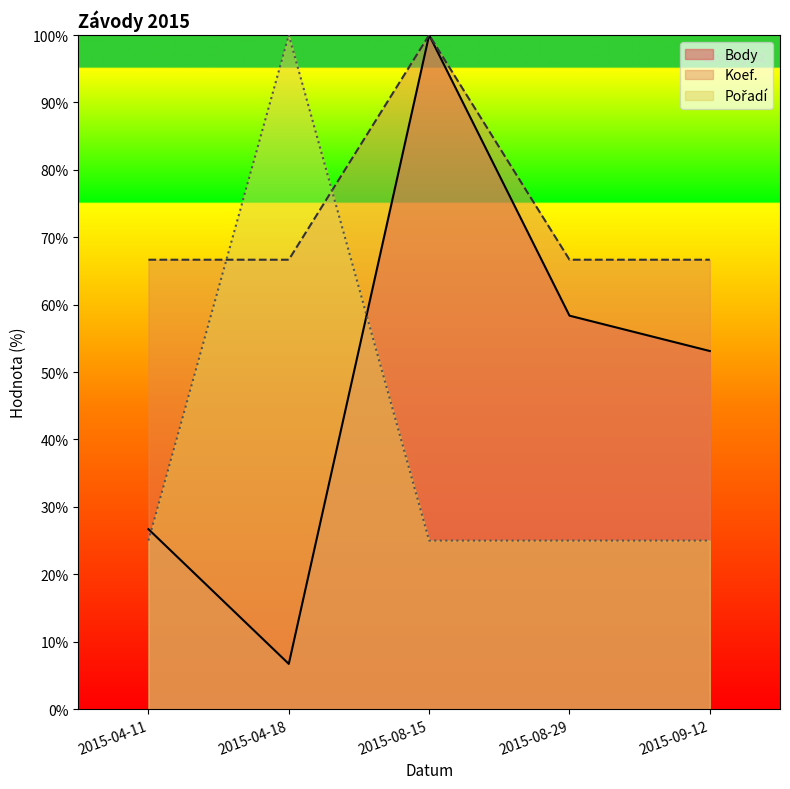

True or false: Pořadí and Koef. intersect in this chart.

True